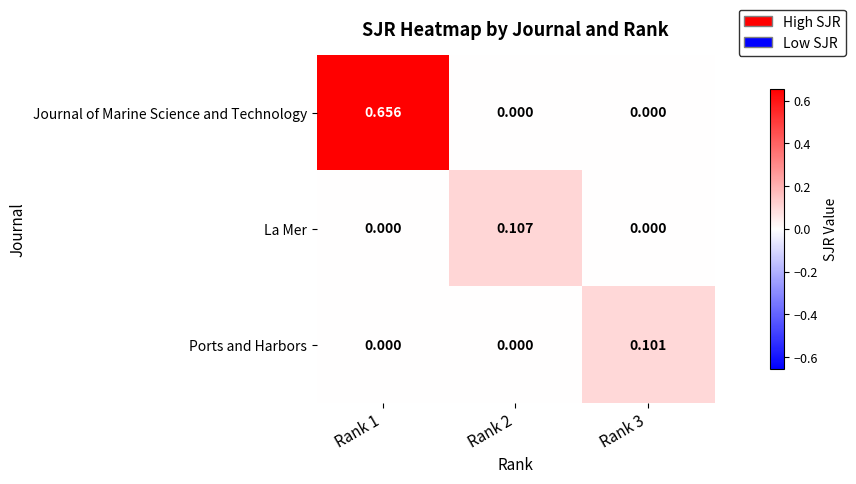

How many values in Ports and Harbors are above zero?

1